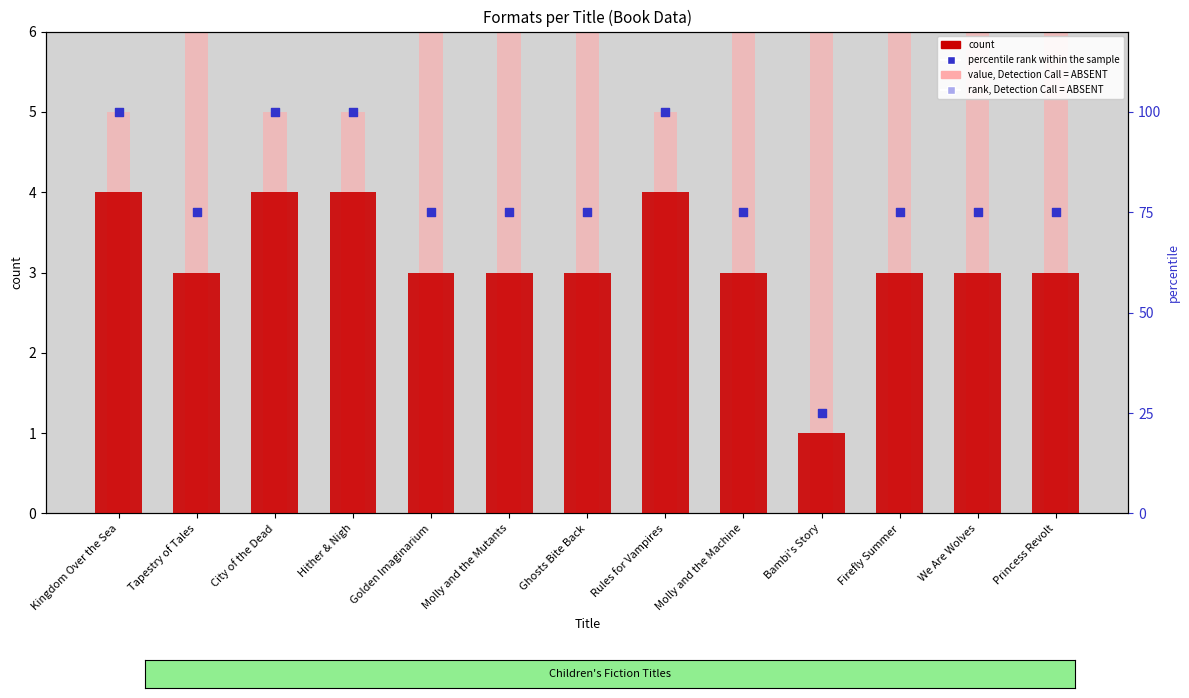

Which series reaches the maximum Y coordinate?

rank, Detection Call = ABSENT